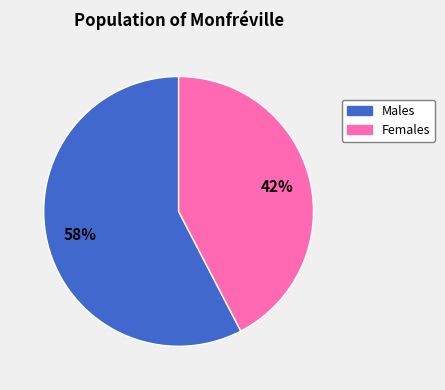

Does any single category account for the majority?

Yes